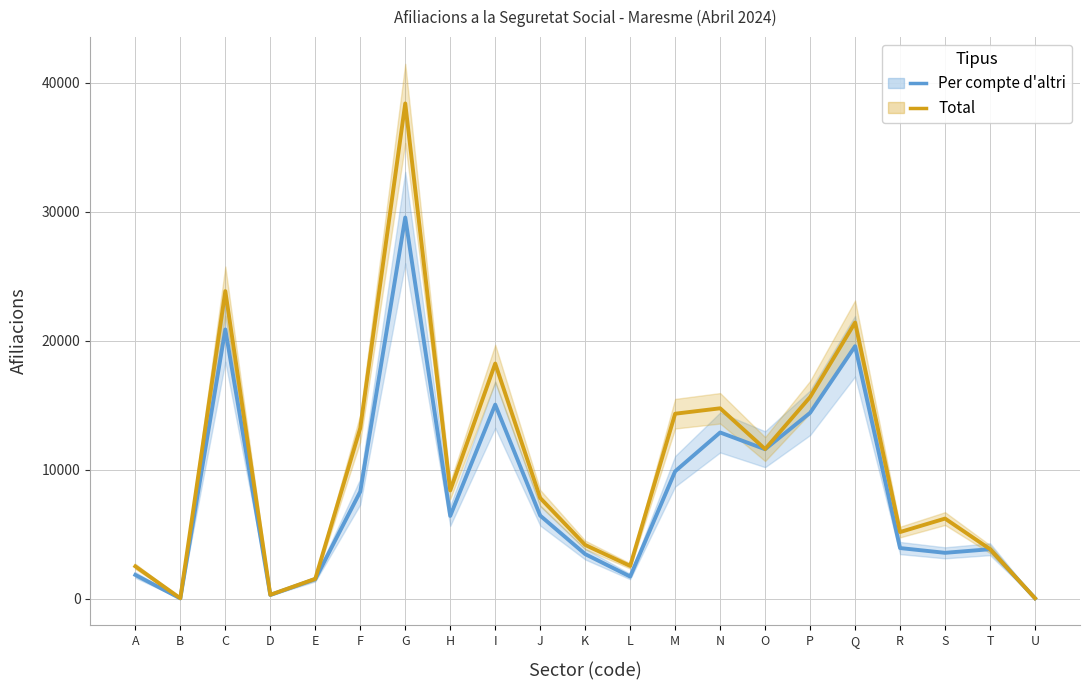

Is it true that Per compte d'altri equals 11590 at O?

True